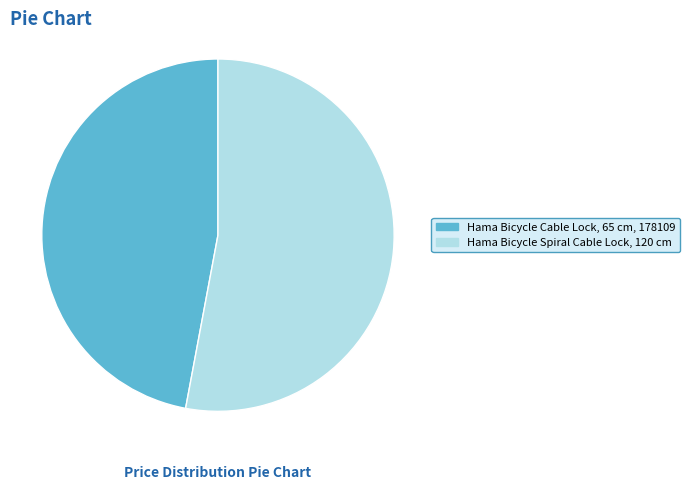

Which category has the smallest portion of the pie?

Hama Bicycle Cable Lock, 65 cm, 178109